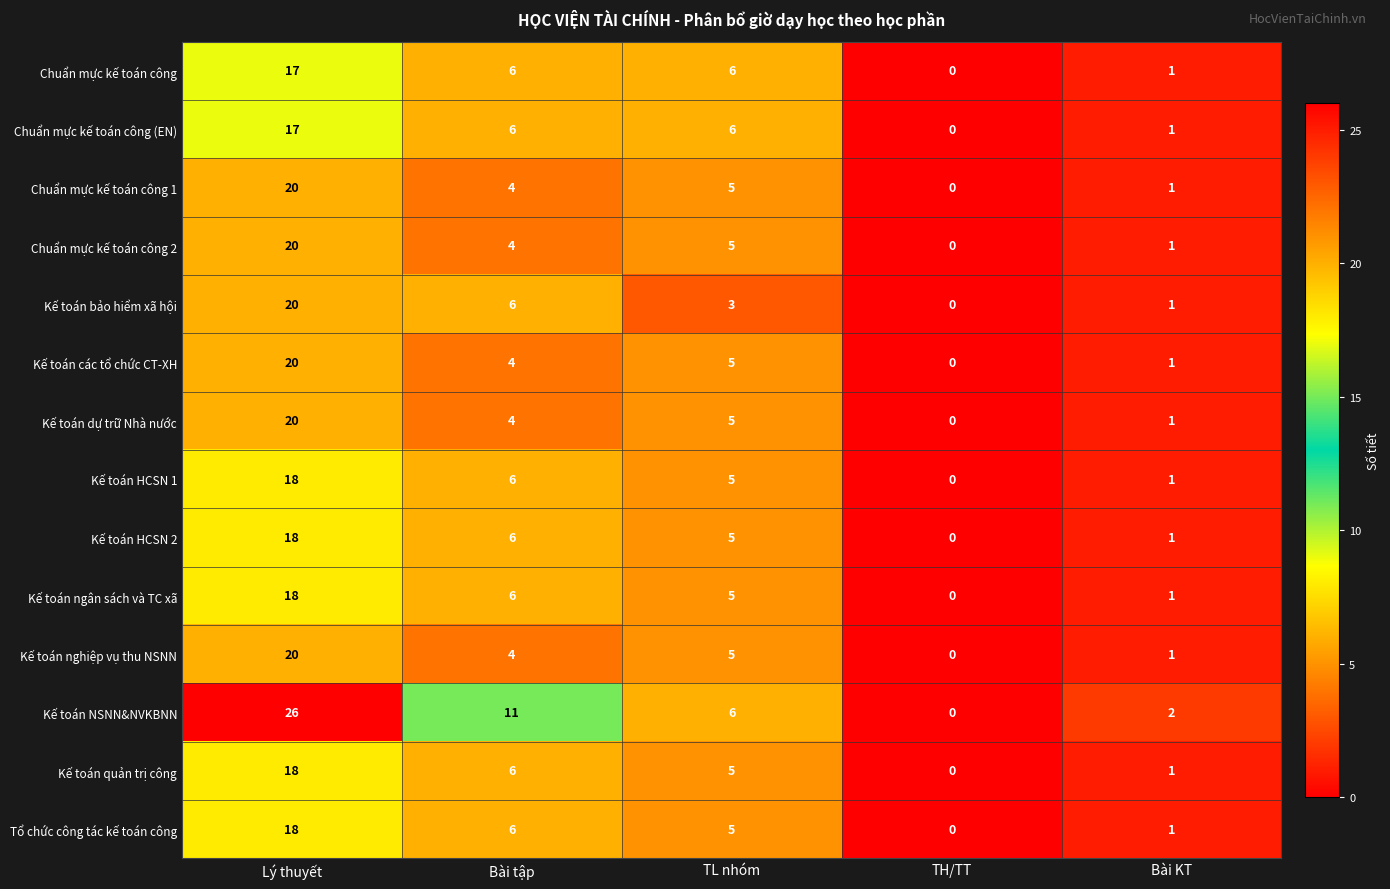

What is the highest value of the Tổ chức công tác kế toán công series?

18